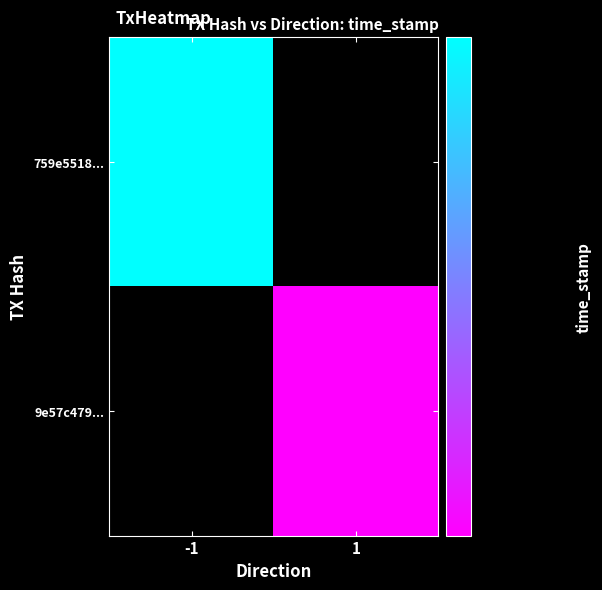

List the series in order of their overall mean, lowest first.

9e57c4796585fa64dad63fd9d5c65cceaa3e06a, 759e5518e58d0cbfe90b2f270e84ab78981d101